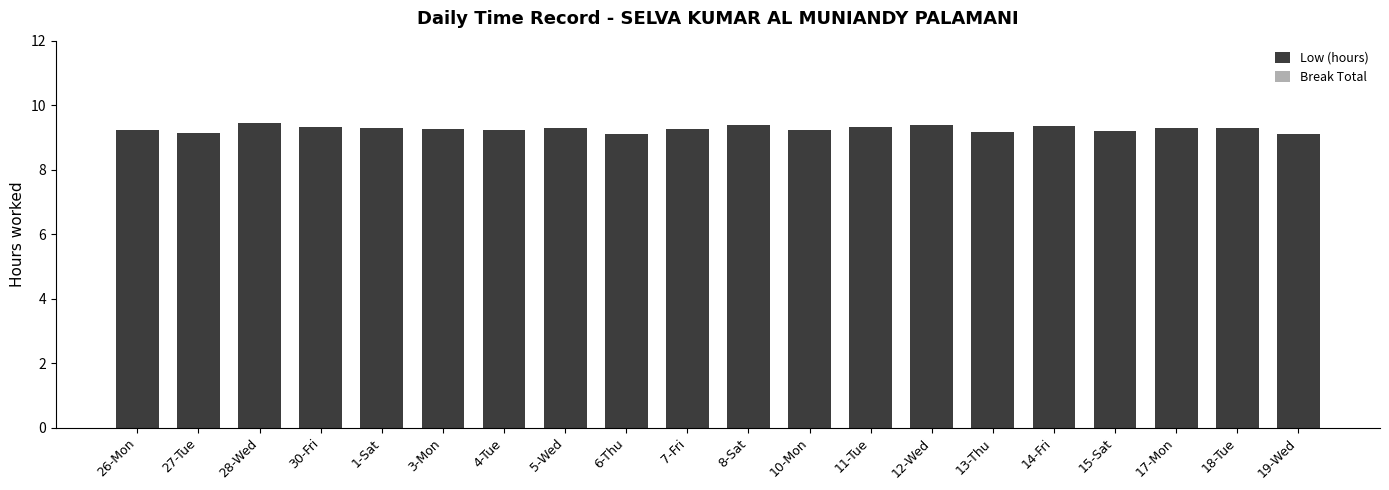

What is the difference between the maximum and second lowest values?

0.3